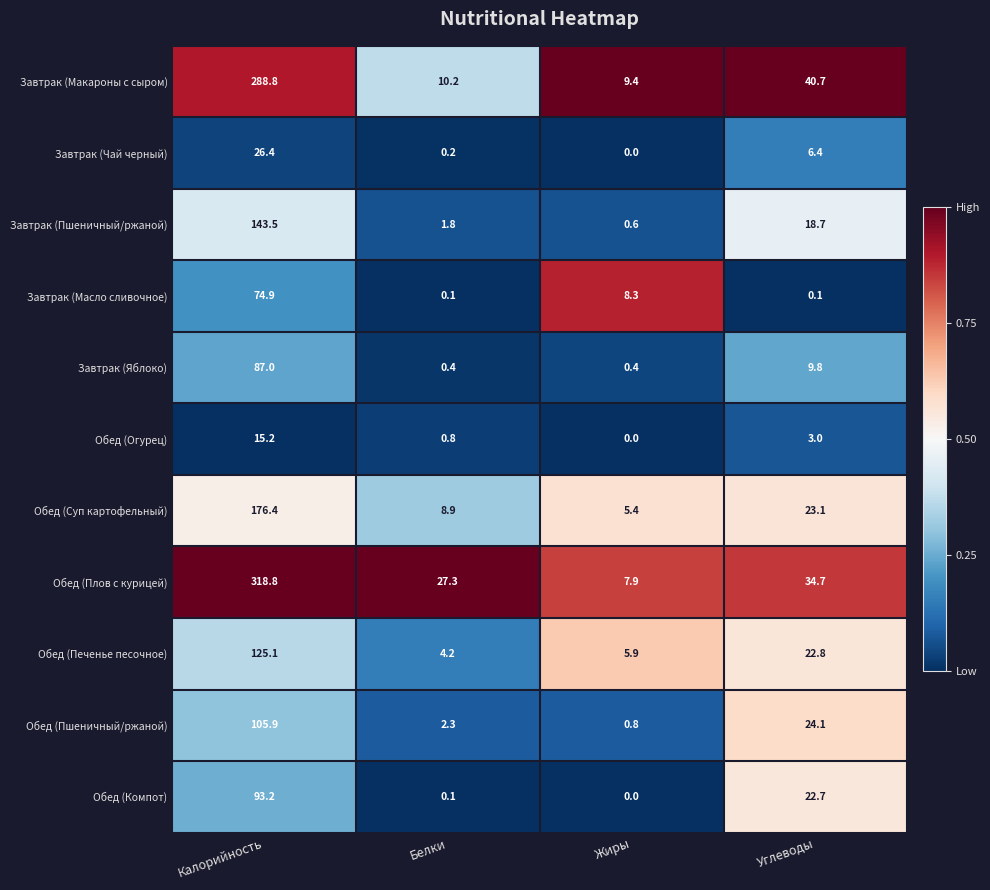

The value of Завтрак (Пшеничный/ржаной) at Углеводы is 18.7. True or false?

True